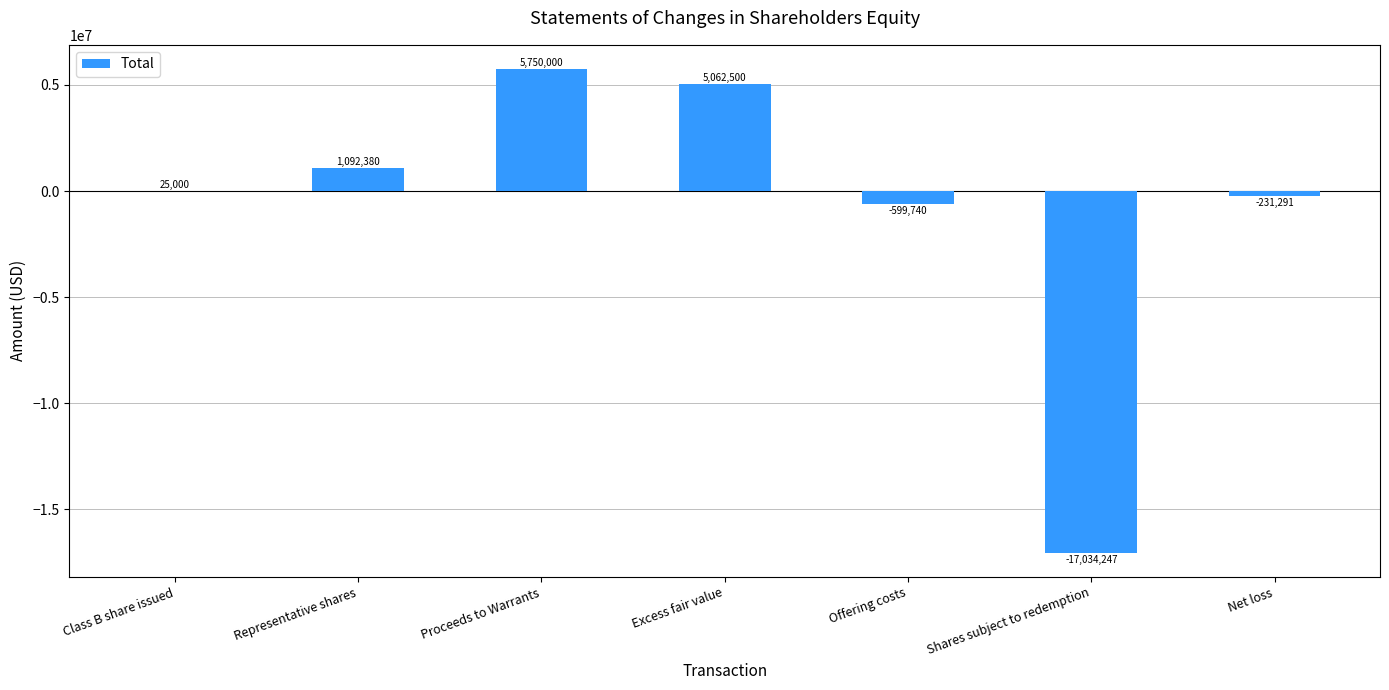

Count the number of categories in the chart.

7